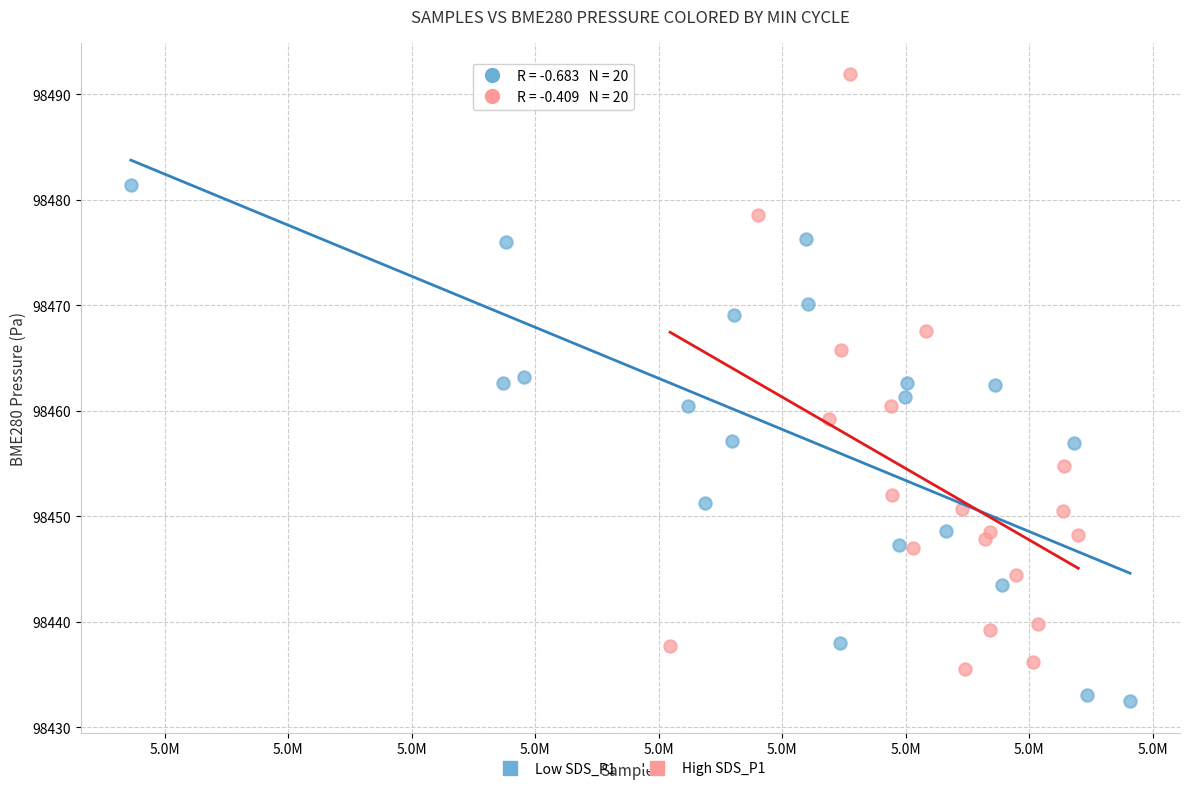

Which series has the widest spread of Y values?

High SDS_P1